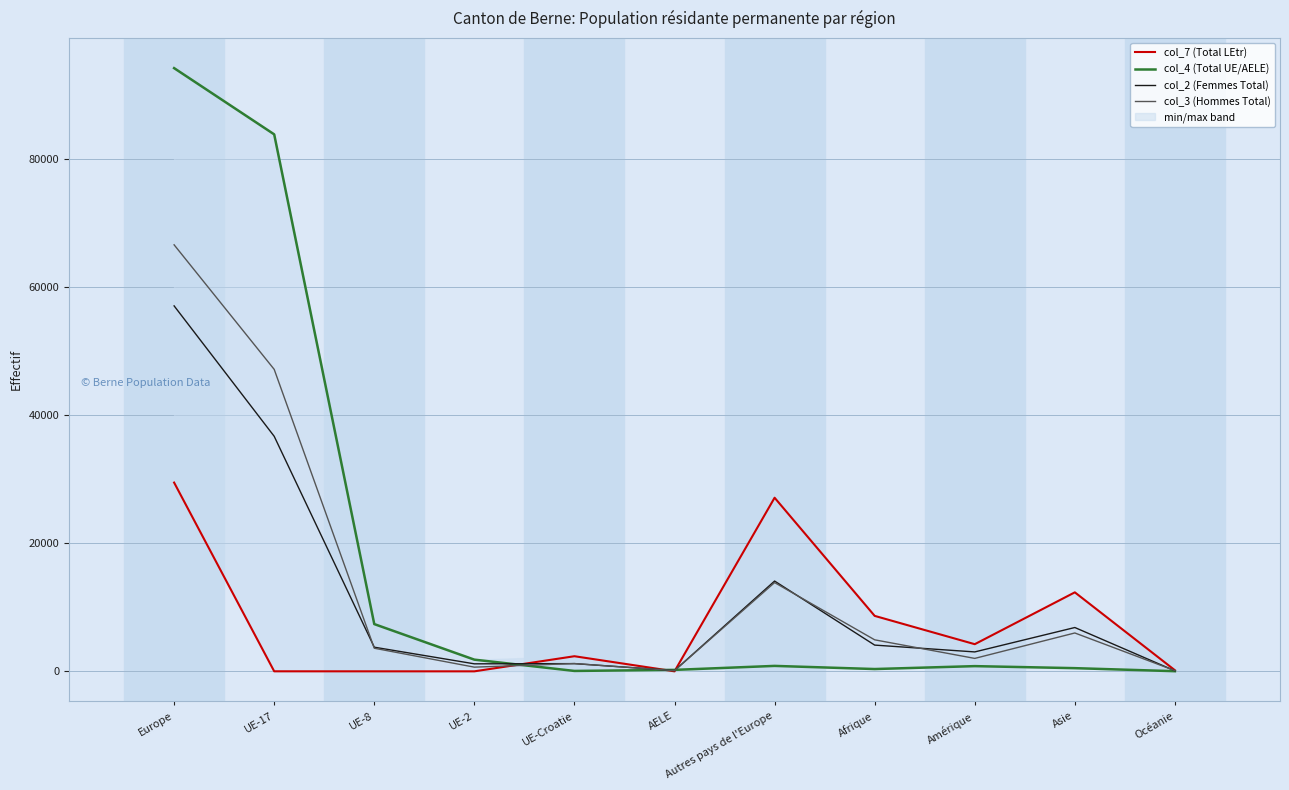

Which series has the widest spread of values?

col_4 (Total UE/AELE)